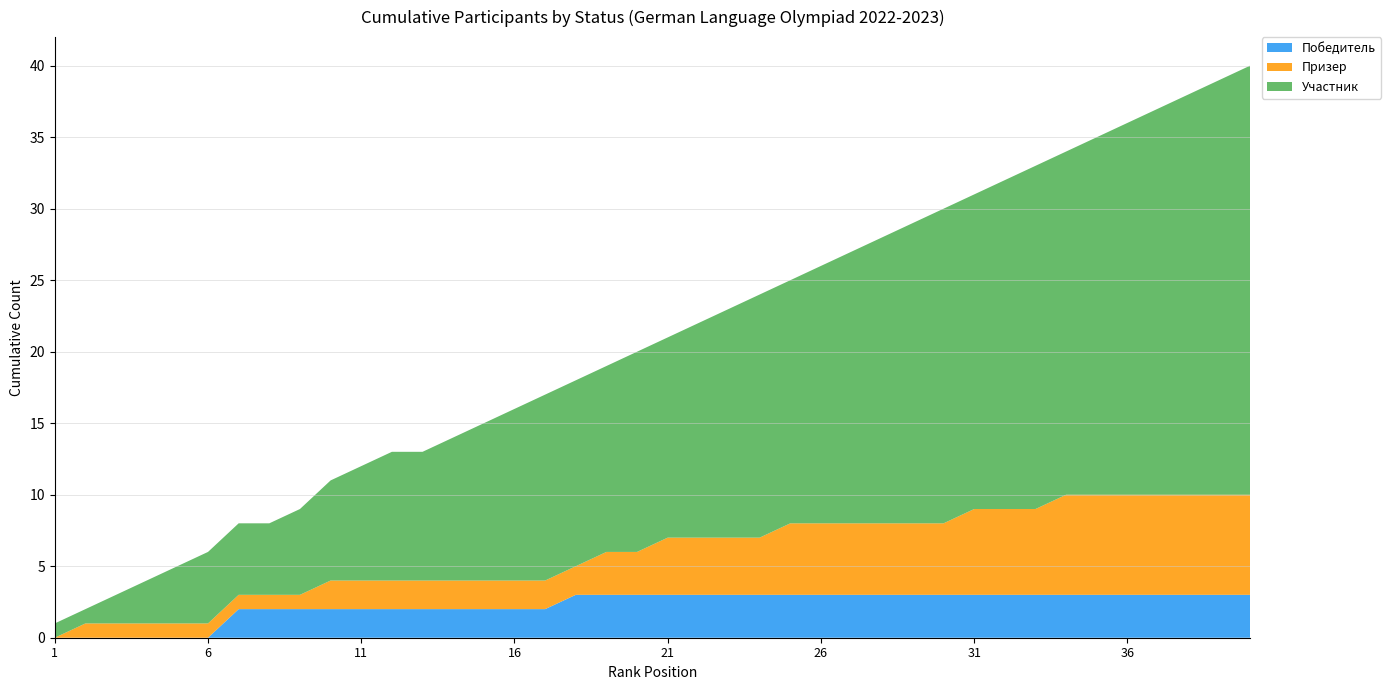

Reading left to right, list all the values displayed in this chart.

Победитель: 1=0	2=0	3=0	4=0	5=0	6=0	7=2	8=2	9=2	10=2	11=2	12=2	13=2	14=2	15=2	16=2	17=2	18=3	19=3	20=3	21=3	22=3	23=3	24=3	25=3	26=3	27=3	28=3	29=3	30=3	31=3	32=3	33=3	34=3	35=3	36=3	37=3	38=3	39=3	40=3
Призер: 1=0	2=1	3=1	4=1	5=1	6=1	7=1	8=1	9=1	10=2	11=2	12=2	13=2	14=2	15=2	16=2	17=2	18=2	19=3	20=3	21=4	22=4	23=4	24=4	25=5	26=5	27=5	28=5	29=5	30=5	31=6	32=6	33=6	34=7	35=7	36=7	37=7	38=7	39=7	40=7
Участник: 1=1	2=1	3=2	4=3	5=4	6=5	7=5	8=5	9=6	10=7	11=8	12=9	13=9	14=10	15=11	16=12	17=13	18=13	19=13	20=14	21=14	22=15	23=16	24=17	25=17	26=18	27=19	28=20	29=21	30=22	31=22	32=23	33=24	34=24	35=25	36=26	37=27	38=28	39=29	40=30